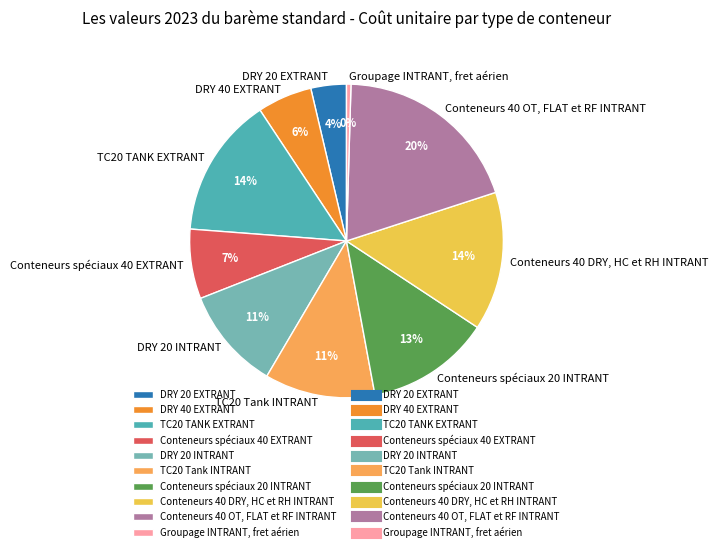

How many segments does this pie chart have?

10